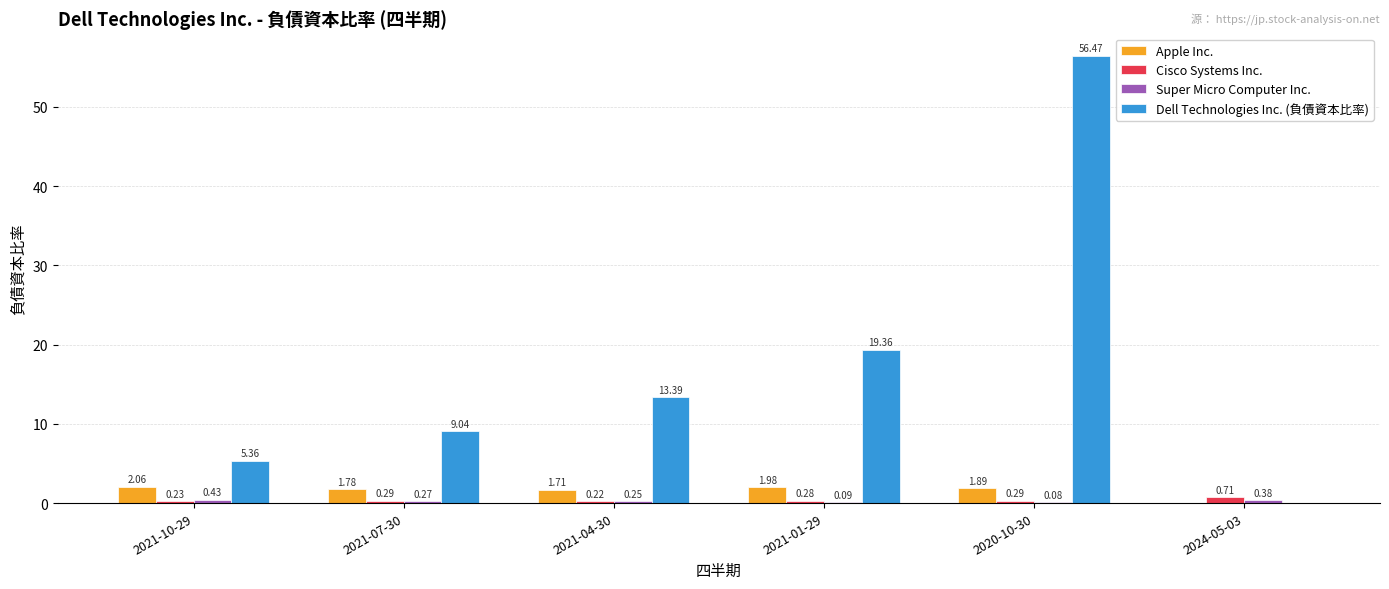

Between 2021-01-29 and 2020-10-30, which series saw the biggest shift?

Dell Technologies Inc. (負債資本比率)